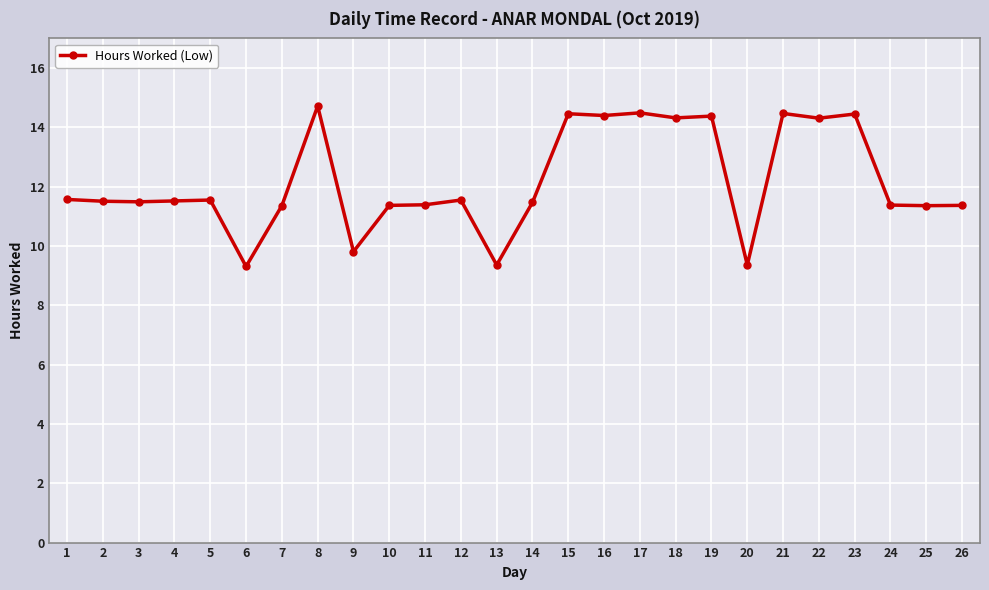

True or false: the data has more than 1 interior local peaks.

True